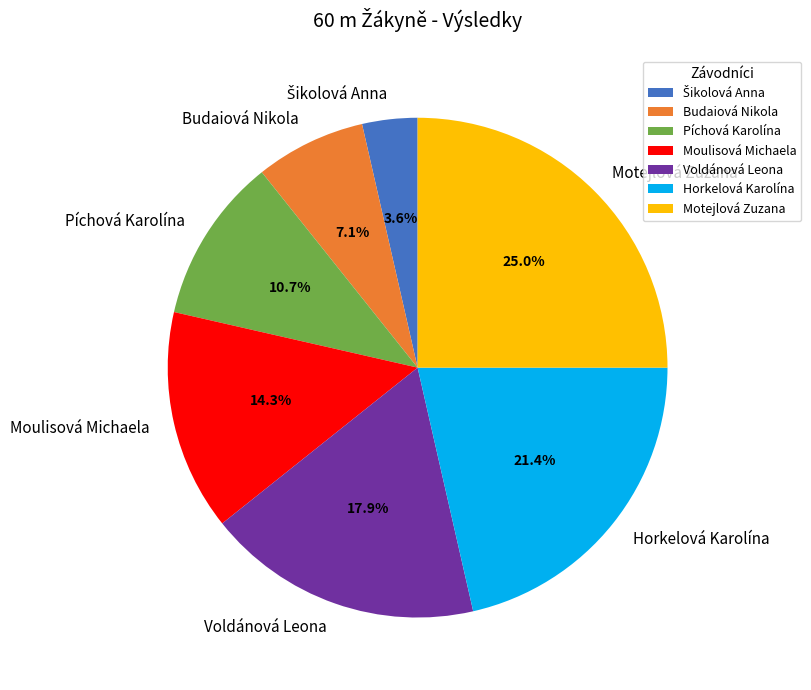

Is Horkelová Karolína the majority of the pie?

No